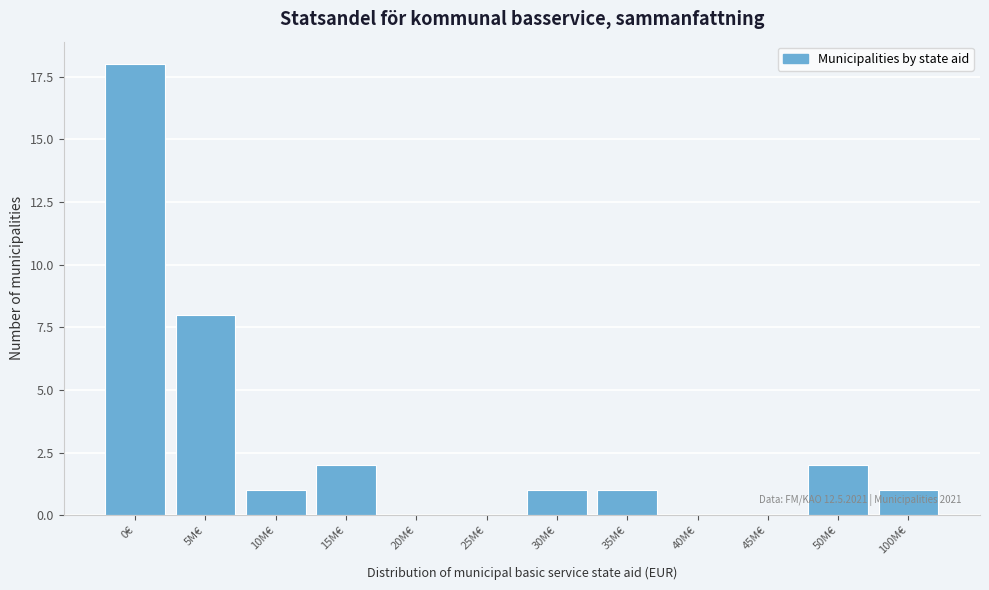

Reading left to right, extract all data points from this chart.

0€=18	5M€=8	10M€=1	15M€=2	20M€=0	25M€=0	30M€=1	35M€=1	40M€=0	45M€=0	50M€=2	100M€=1